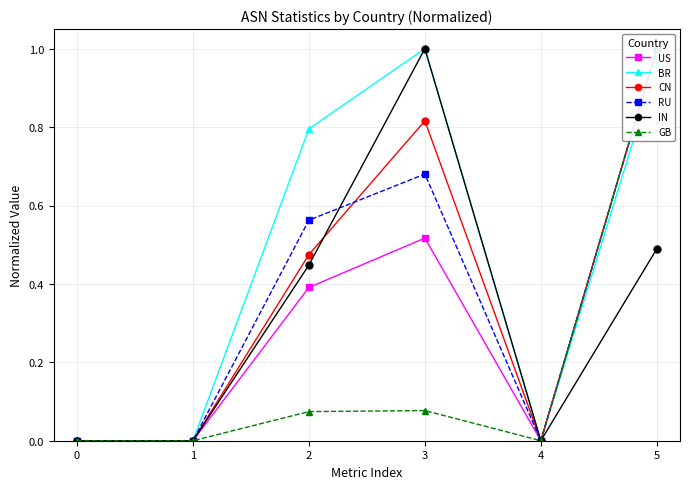

What is the difference between the maximum and minimum values in the BR series?

1.0